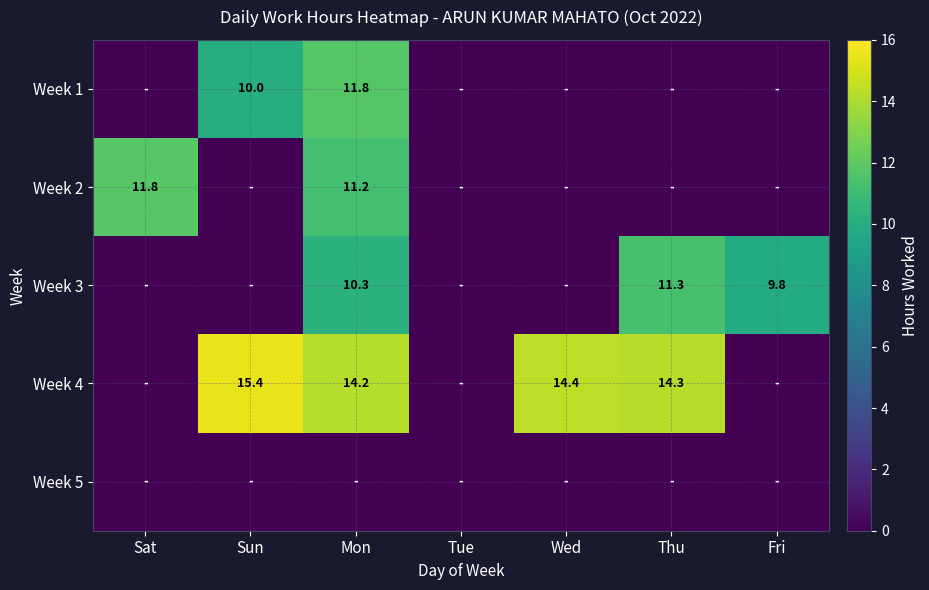

What is the difference between the Week 1 values at Mon and Sun?

1.8